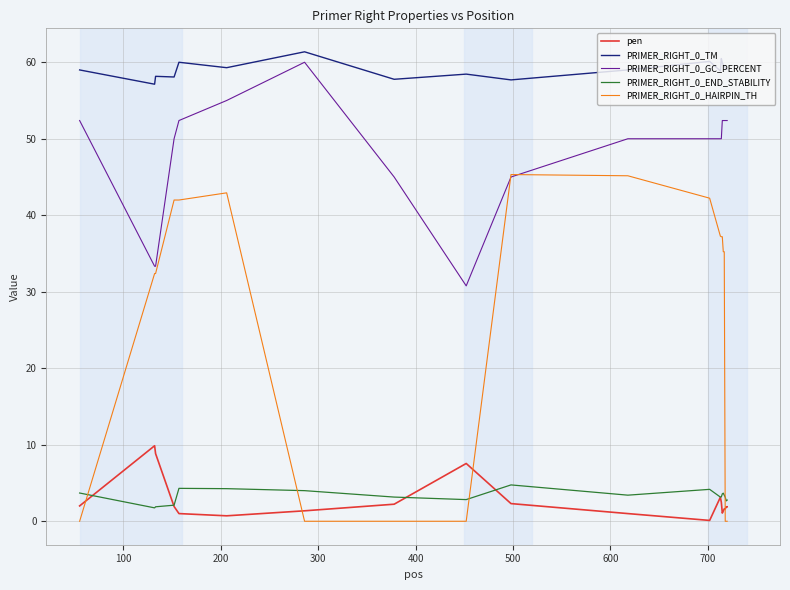

What is the maximum value for PRIMER_RIGHT_0_END_STABILITY?

4.8